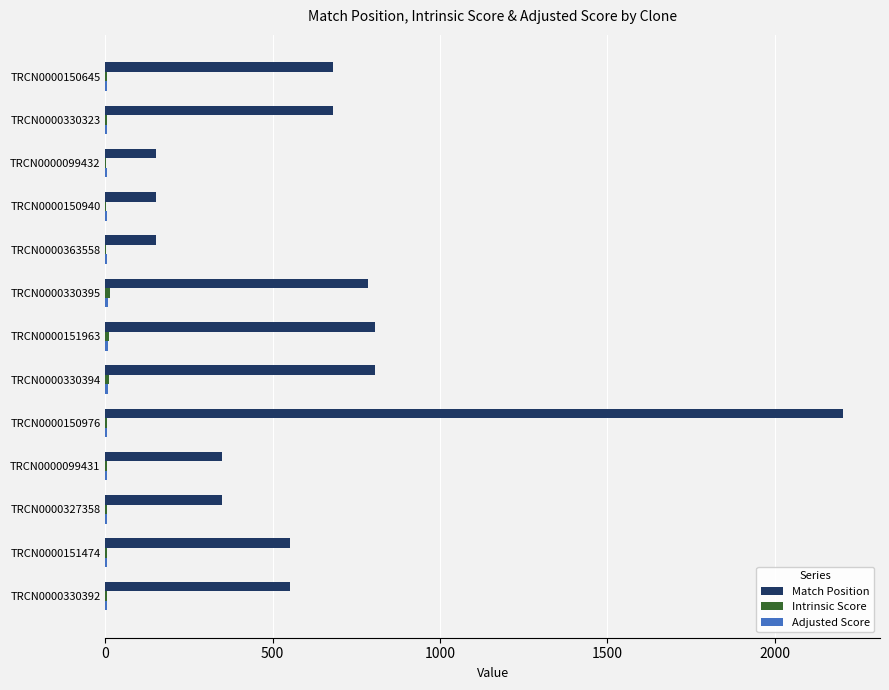

How many distinct data groups are displayed?

3